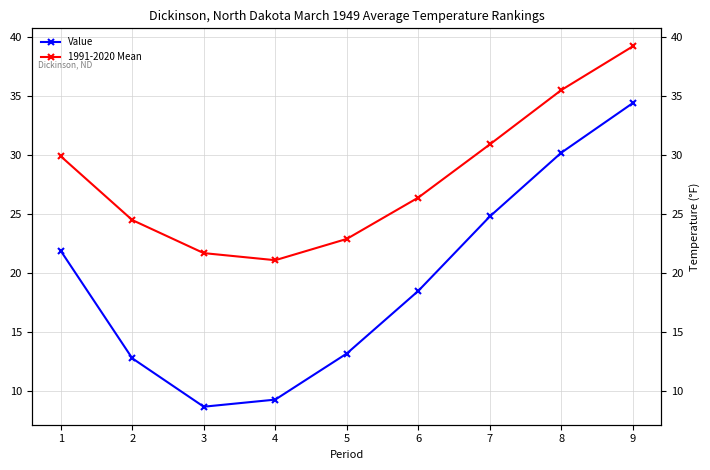

What is the approximate value of Value at 3?

8.7